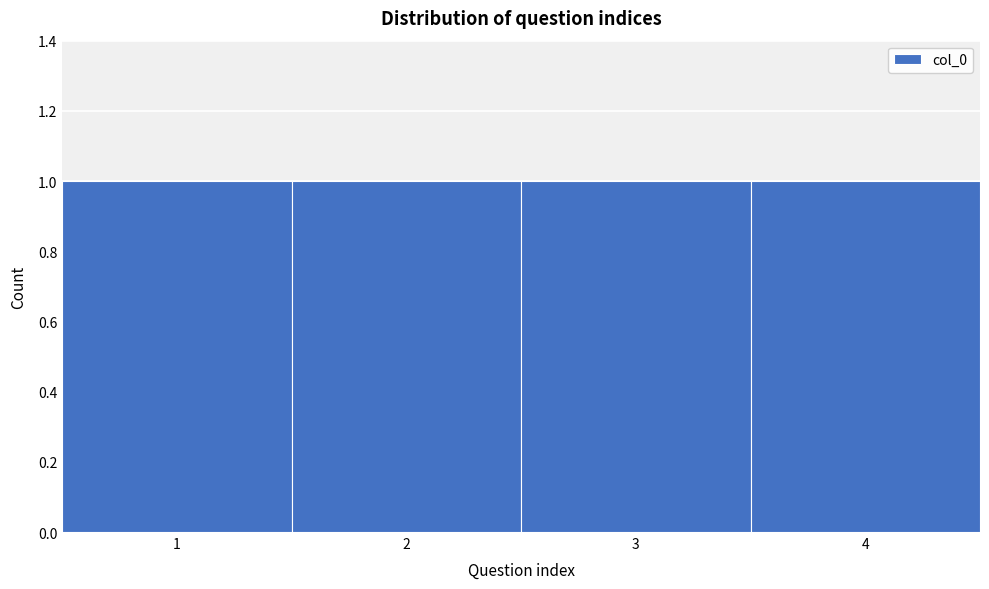

Reading left to right, list every bar in this chart as the range it spans on the x-axis followed by its height. The values are not printed on the chart, so give them approximately, as read against the axis.

0.5 to 1.5: 1
1.5 to 2.5: 1
2.5 to 3.5: 1
3.5 to 4.5: 1